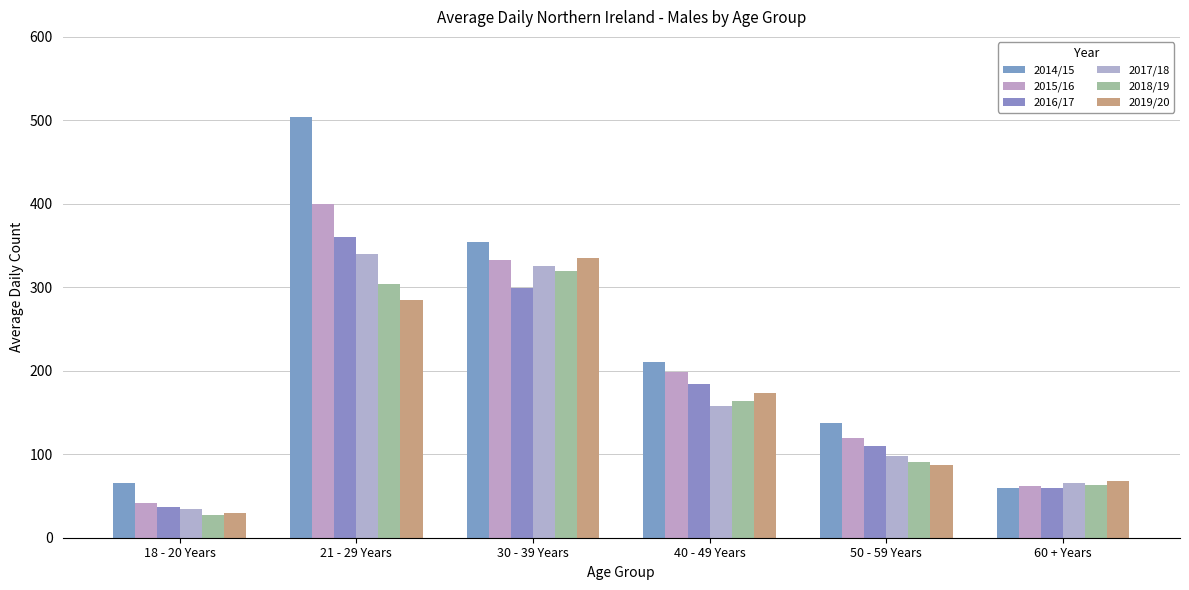

How many bars are there in total?

36